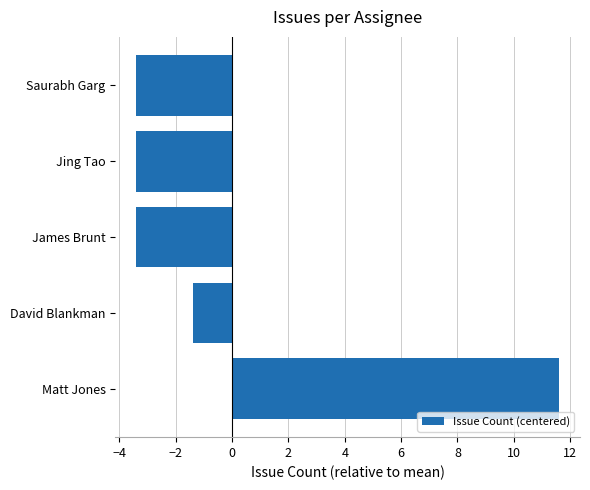

What is the difference between the second highest and minimum values?

2.0